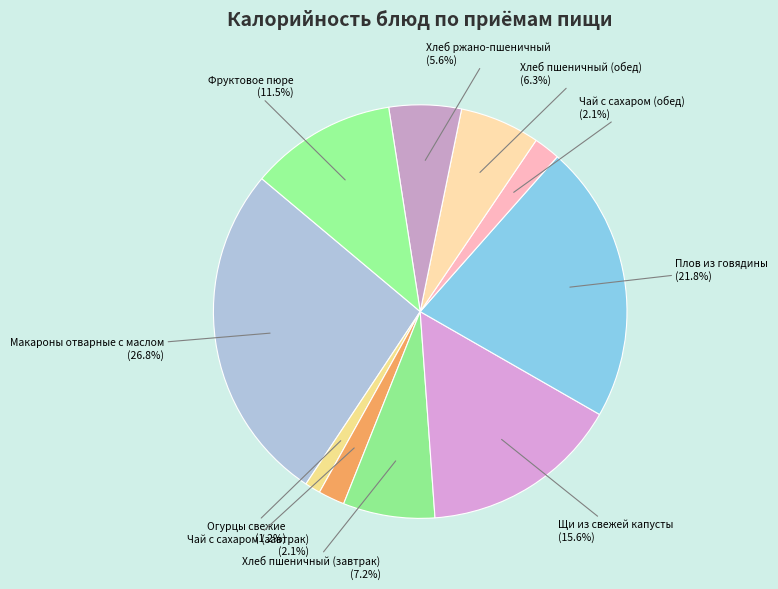

Count the number of slices in the pie.

10